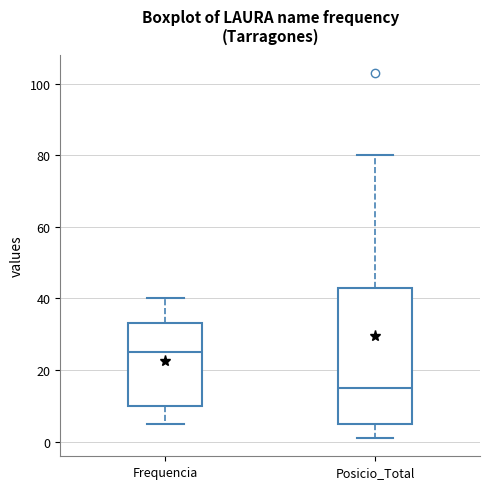

Which box's median line is the lowest?

Posicio_Total